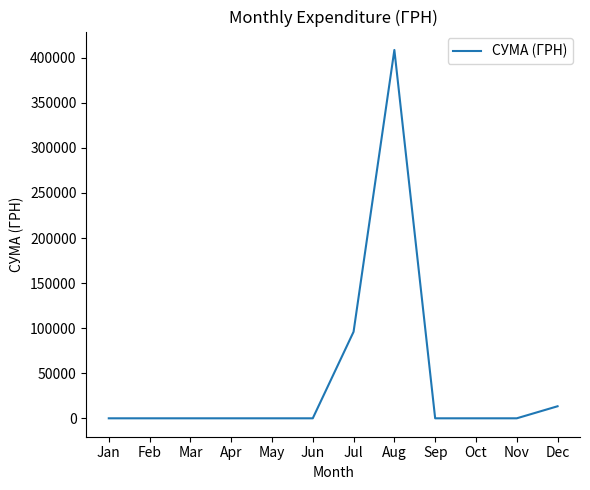

What is the difference between the values at Mar and Aug?

408627.1